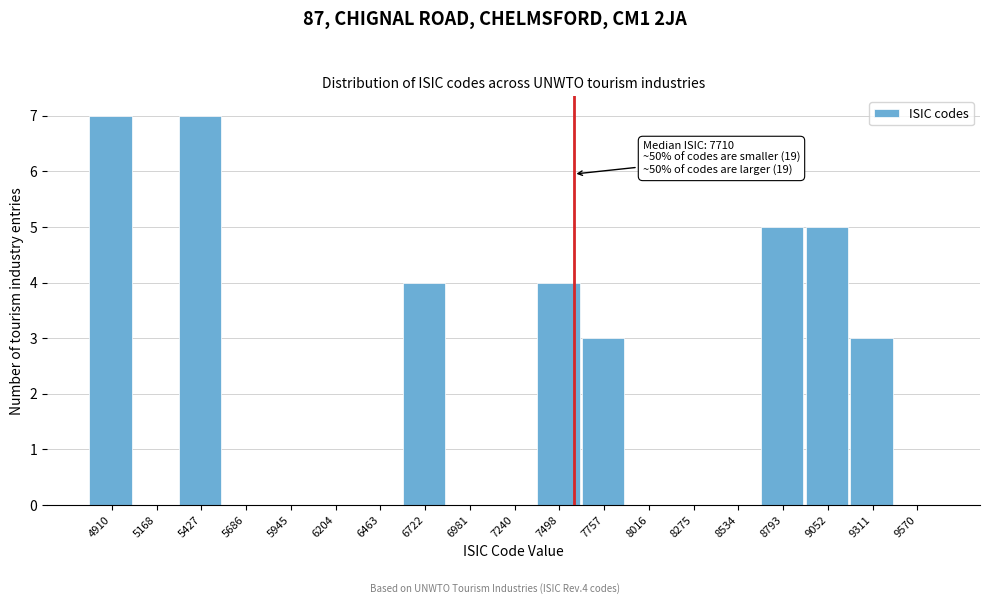

Reading left to right, list all the values displayed in this chart.

4910=7	5168=0	5427=7	5686=0	5945=0	6204=0	6463=0	6722=4	6981=0	7240=0	7498=4	7757=3	8016=0	8275=0	8534=0	8793=5	9052=5	9311=3	9570=0